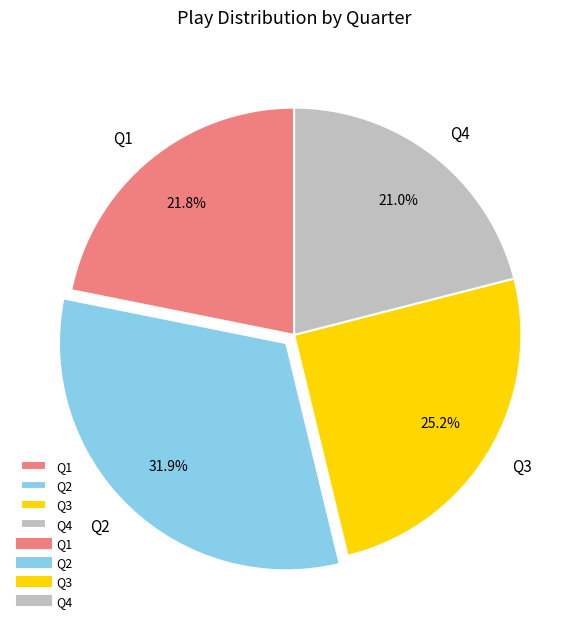

Is there a majority slice in this chart?

No